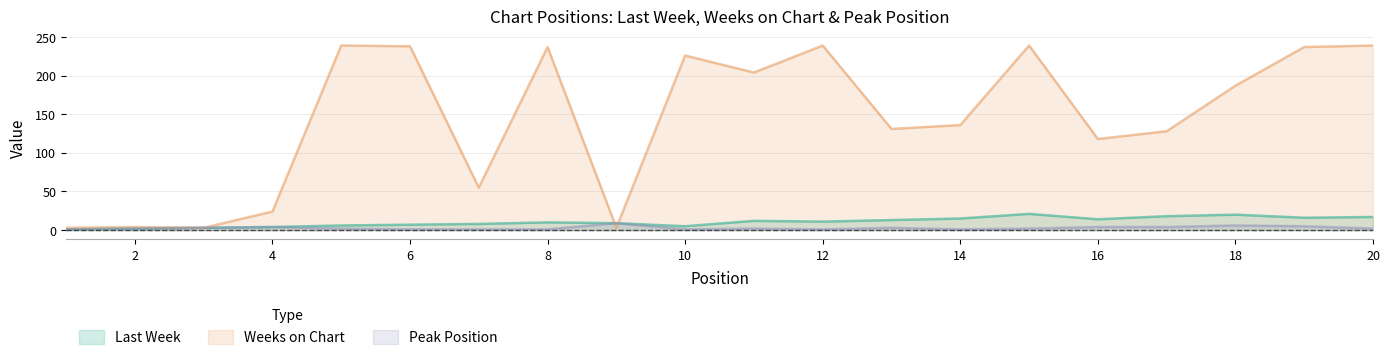

Where is the first local maximum for Peak Position?

4